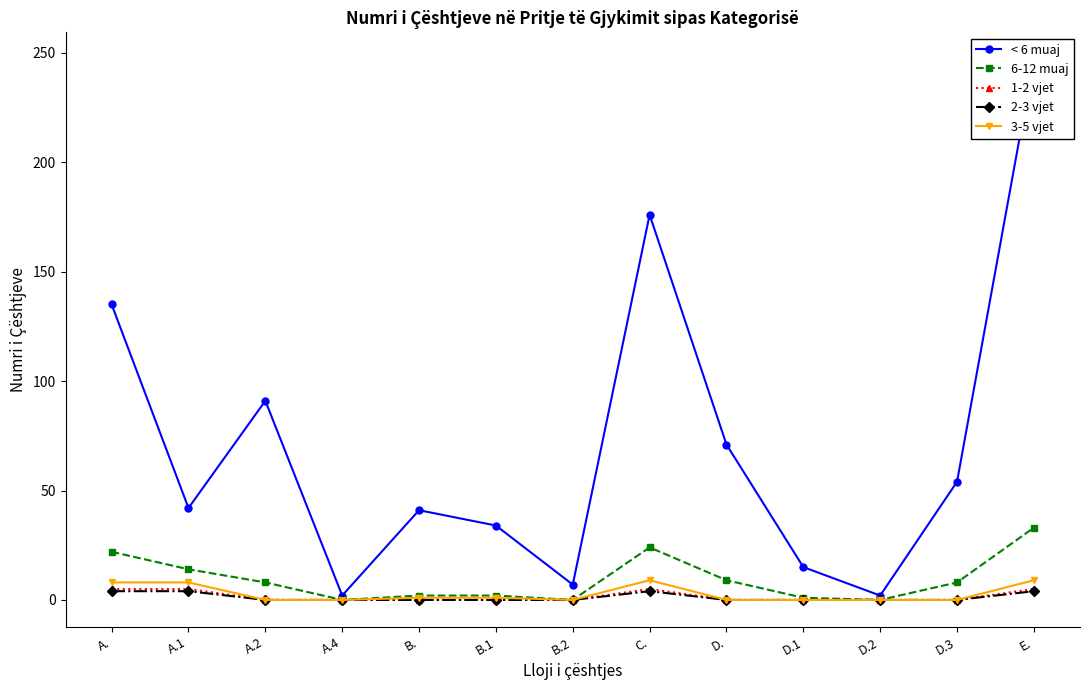

Does the chart have visible grid lines?

No